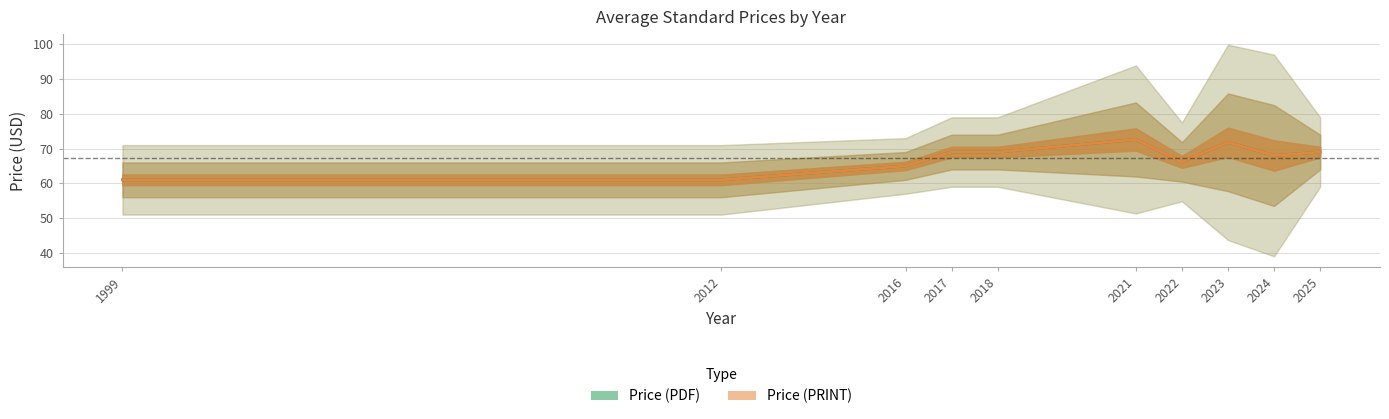

Reading left to right, extract all data points from this chart.

Price (PDF): 61.0	61.0	65.0	69.0	69.0	72.6	66.2	71.8	68.0	69.0
Price (PRINT): 61.0	61.0	65.0	69.0	69.0	72.6	66.2	71.8	68.0	69.0